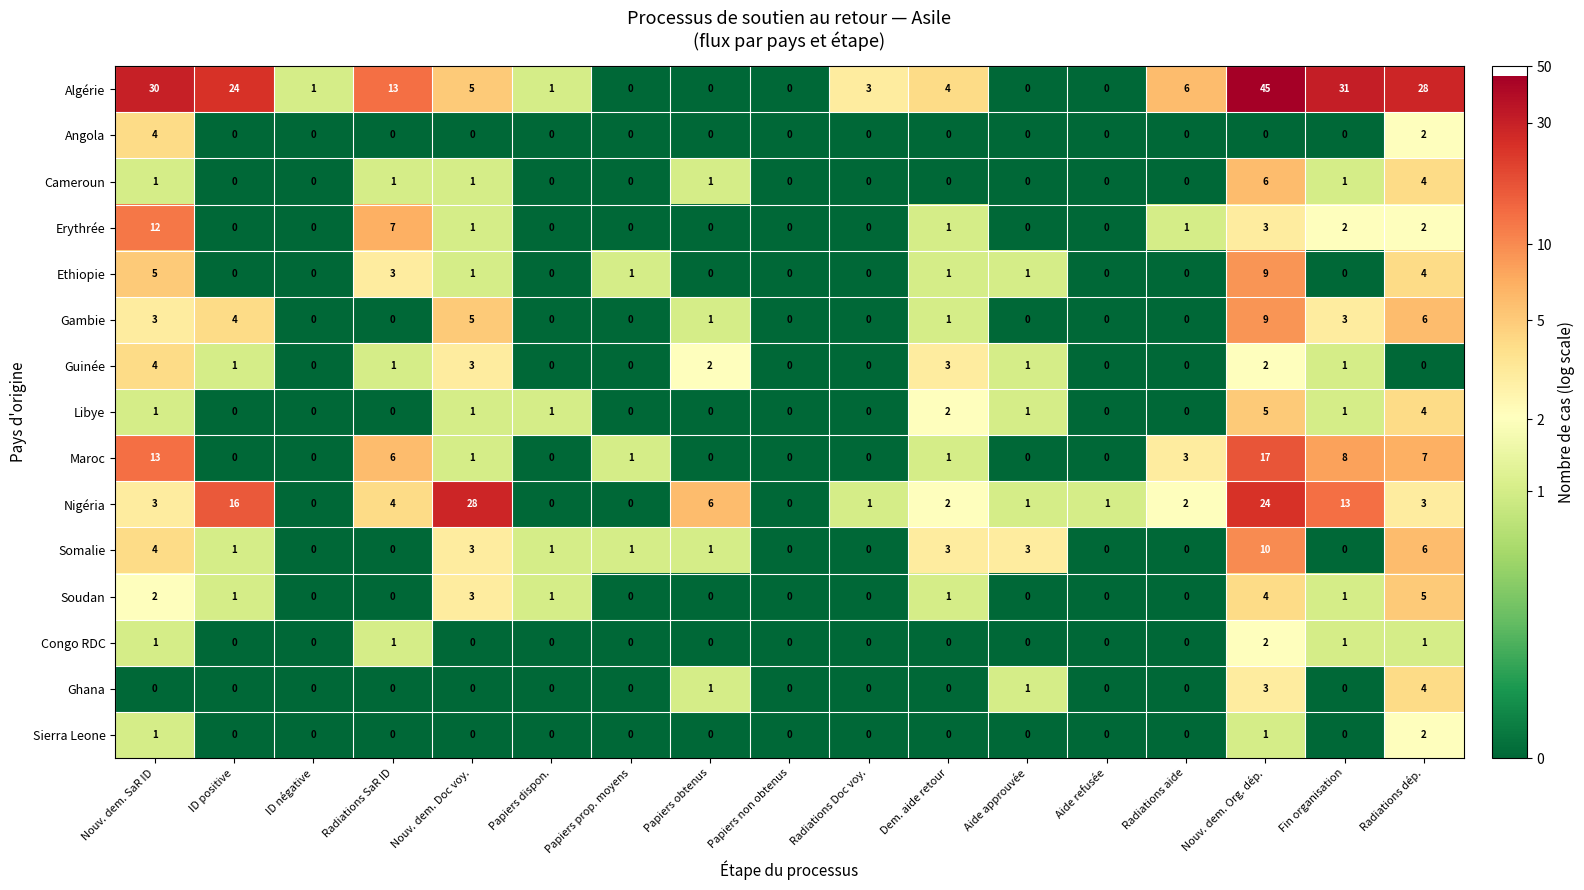

At which label is Angola closest to 2?

Radiations dép.